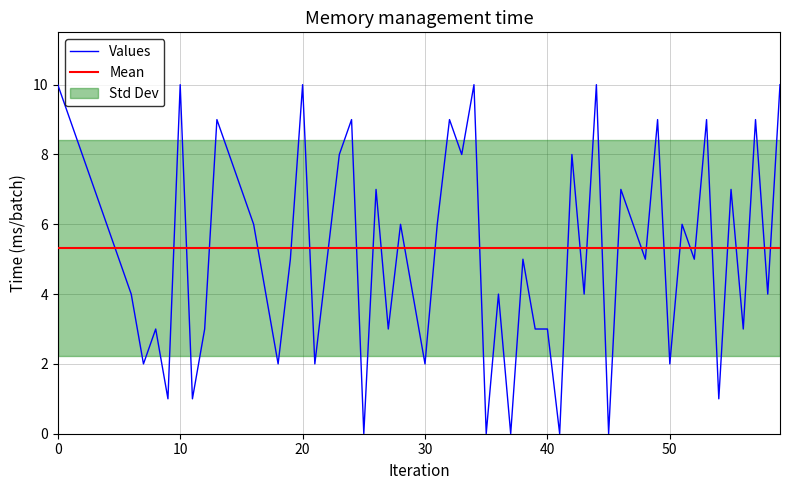

What is the highest value of the Values series?

10